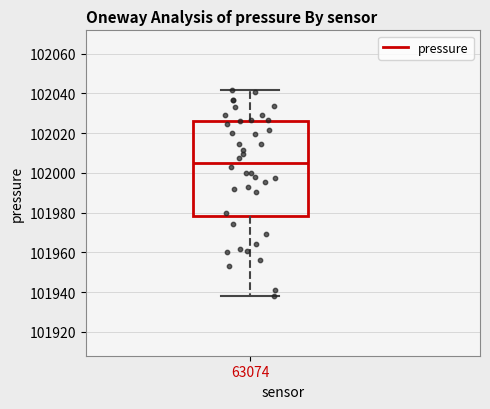

Read this box plot against the y-axis: the position of the median line, the range covered by the box, and the ends of both whiskers. The values are not printed on the chart, so give them approximately, as read against the axis.

median 102006, box 101978 to 102026, whiskers 101938 to 102042